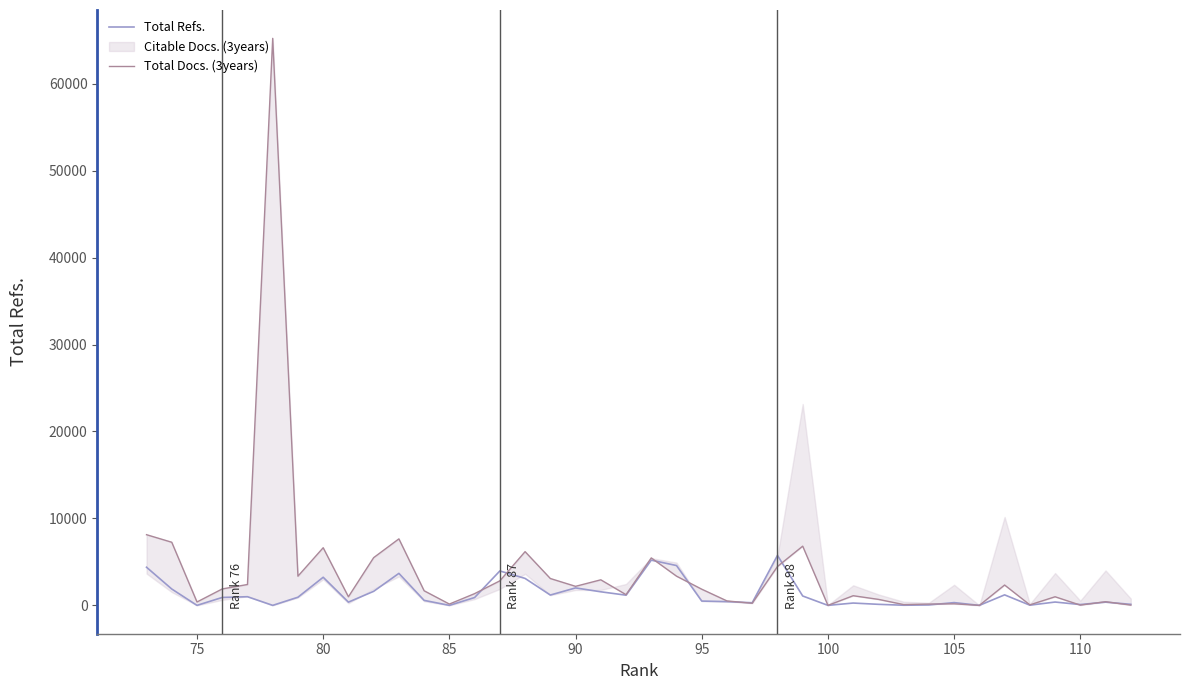

Is this an area chart (filled region under the line)?

No